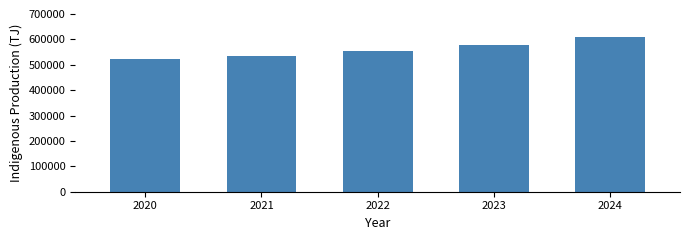

What is the average value?

559942.4